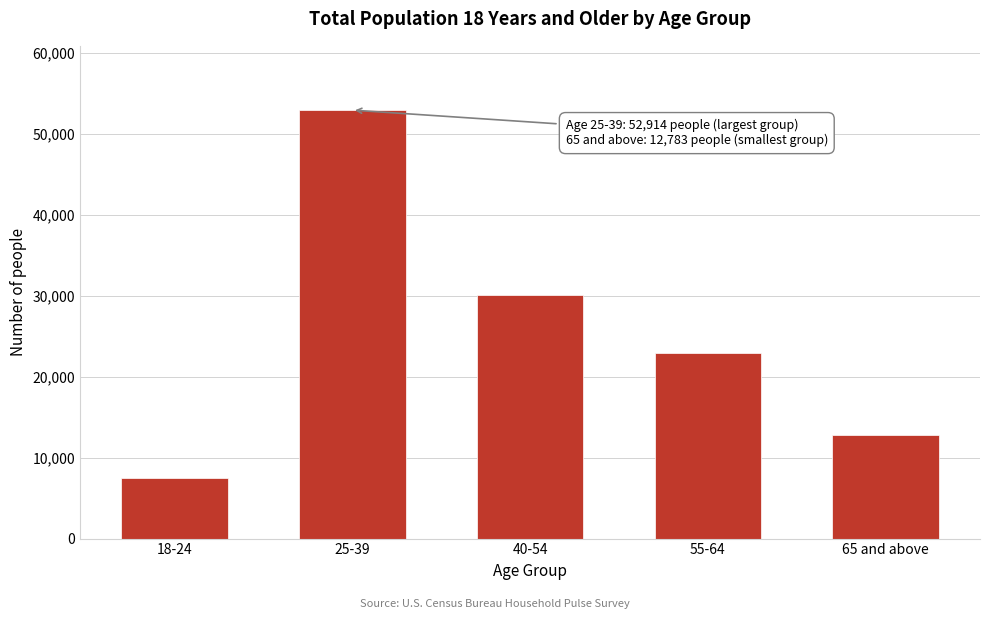

Reading left to right, what are all the values shown in this chart?

18-24=7441	25-39=52914	40-54=30051	55-64=22967	65 and above=12783